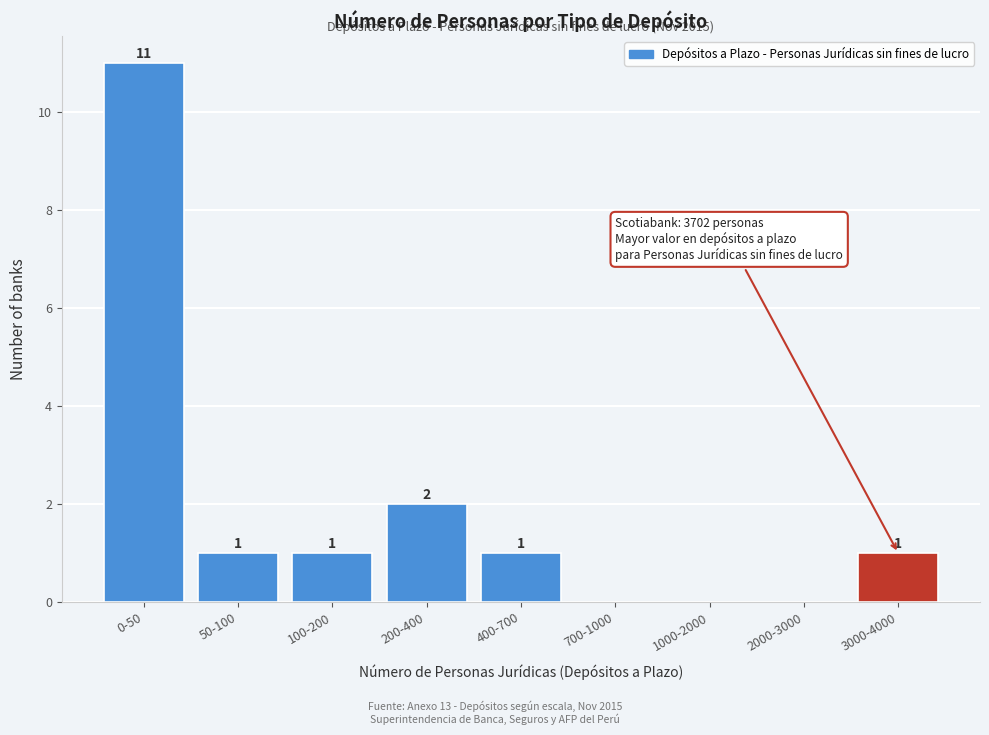

Reading right to left, extract all data points from this chart.

3000-4000=1	2000-3000=0	1000-2000=0	700-1000=0	400-700=1	200-400=2	100-200=1	50-100=1	0-50=11